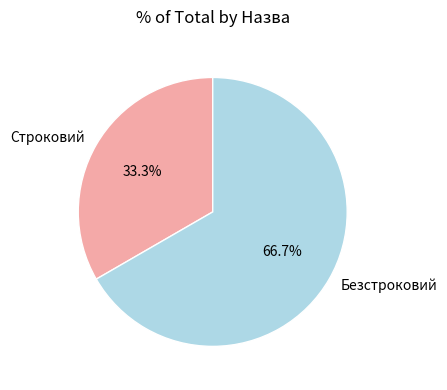

Count the number of slices in the pie.

2